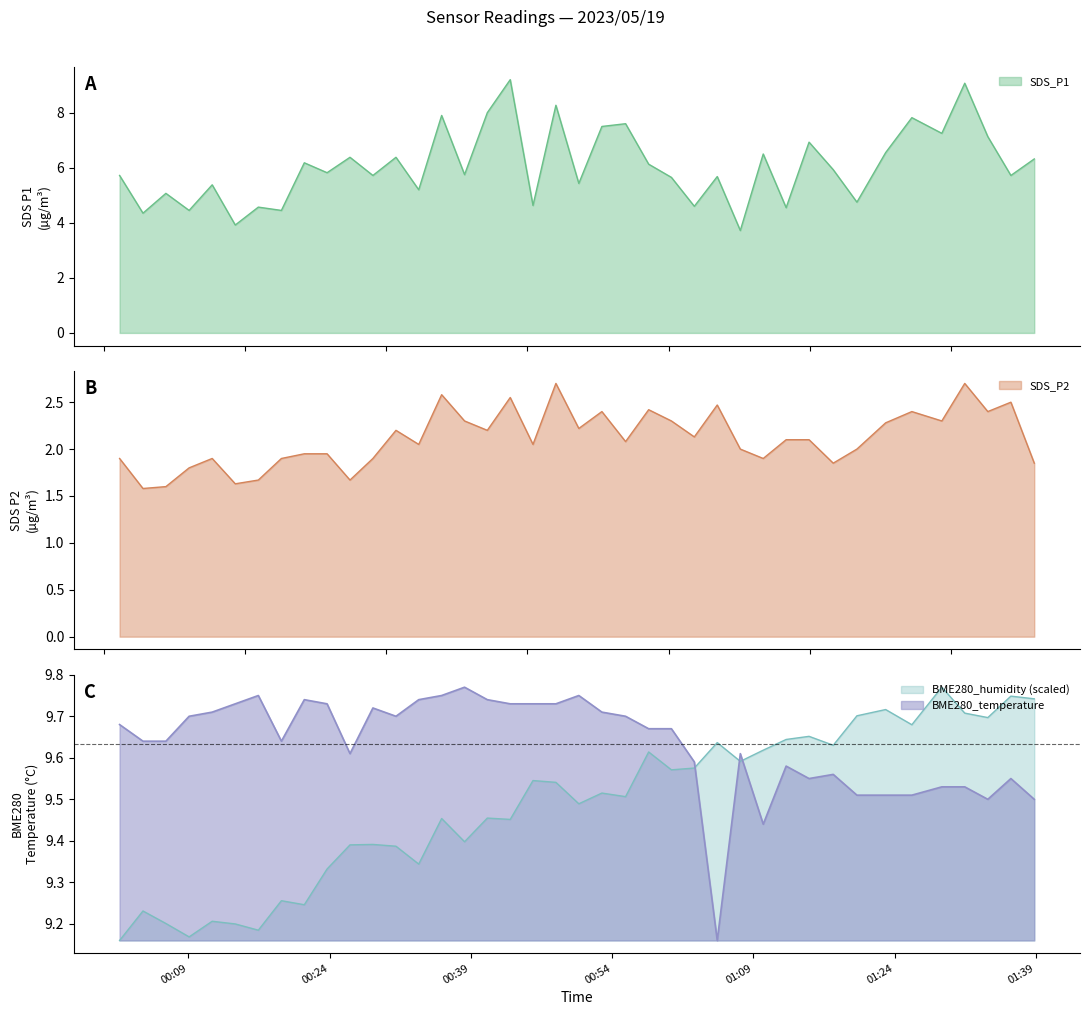

What is the total value across all series at 2023/05/19 00:04:11?

24.8